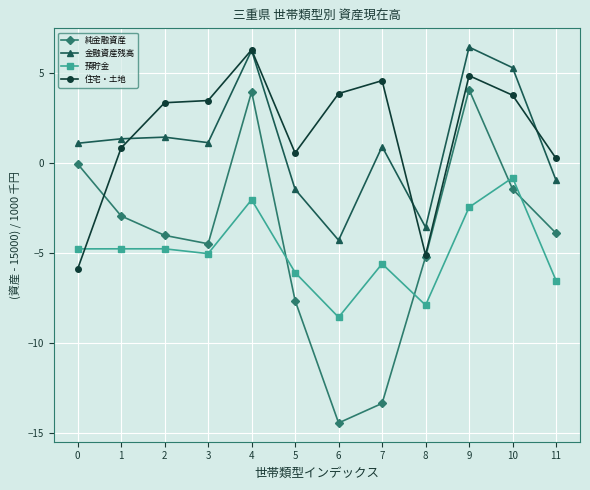

True or false: 金融資産残高 and 預貯金 cross at least once.

False